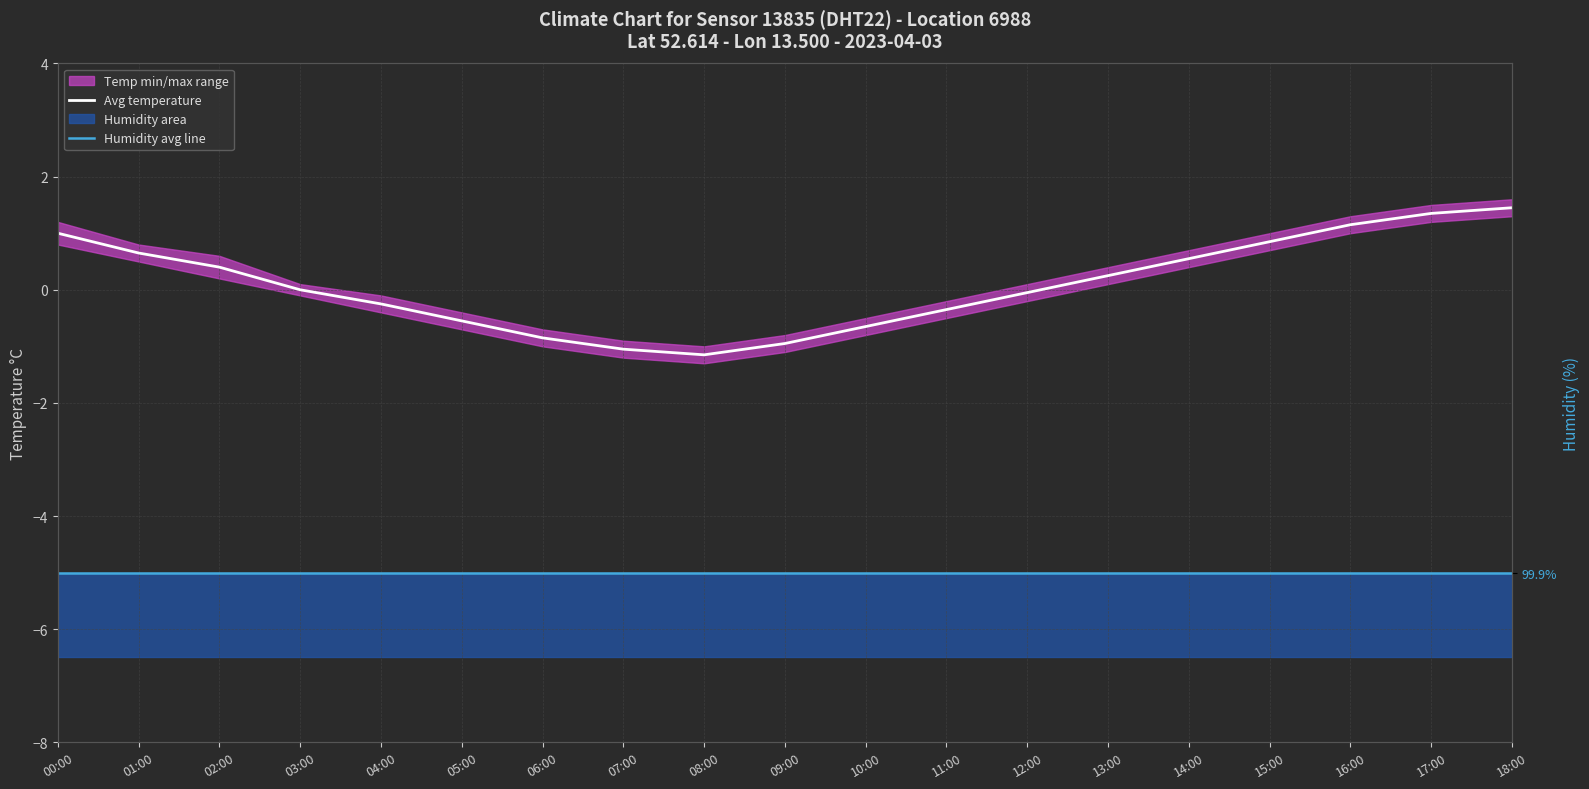

Reading left to right, list all the values displayed in this chart.

Avg temperature: 1.0	0.7	0.4	0.0	-0.2	-0.6	-0.8	-1.1	-1.1	-0.9	-0.7	-0.3	-0.1	0.2	0.6	0.8	1.1	1.4	1.4
Humidity avg line: -5.0	-5.0	-5.0	-5.0	-5.0	-5.0	-5.0	-5.0	-5.0	-5.0	-5.0	-5.0	-5.0	-5.0	-5.0	-5.0	-5.0	-5.0	-5.0